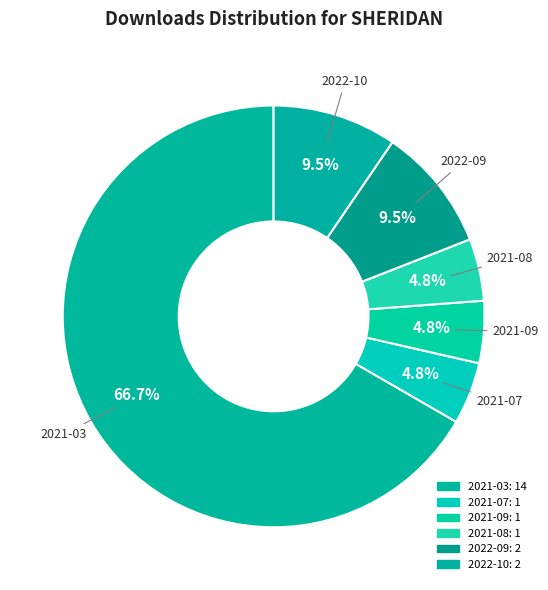

How many slices are in this pie chart?

6